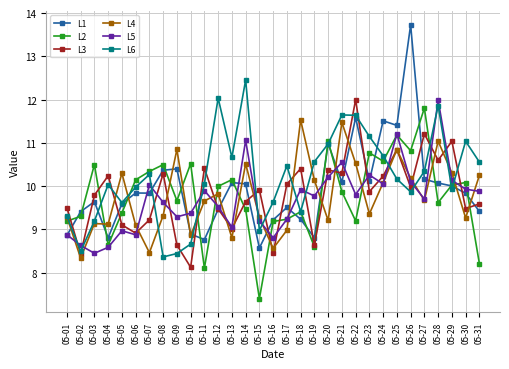

The value of L4 at 05-19 is 13.2. True or false?

False